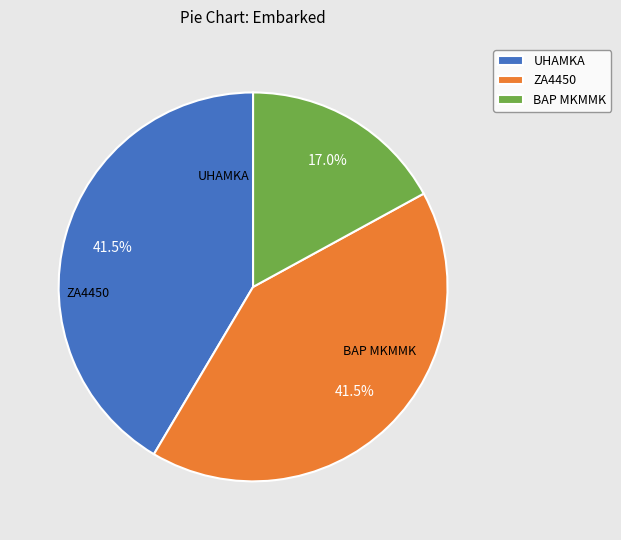

What is the ratio of the value at UHAMKA to the value at ZA4450?

1.0